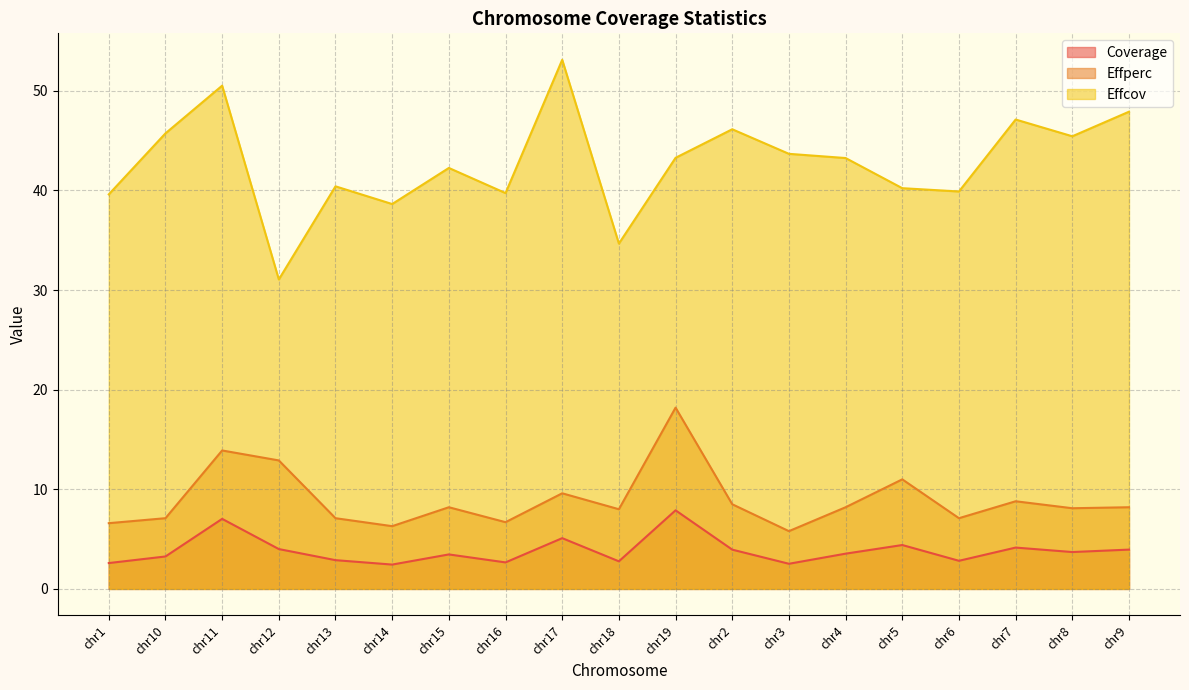

What is the label of the 11th point from the right?

chr17